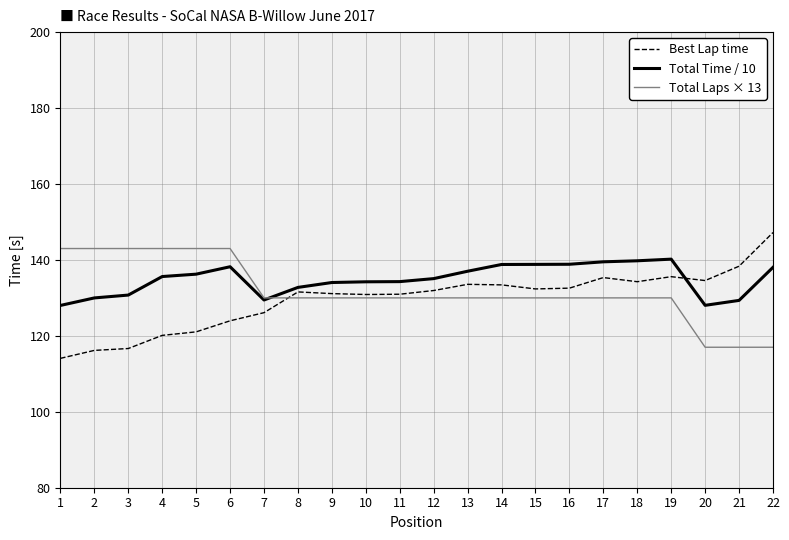

What is the difference between the maximum and minimum values in the Best Lap time series?

33.1